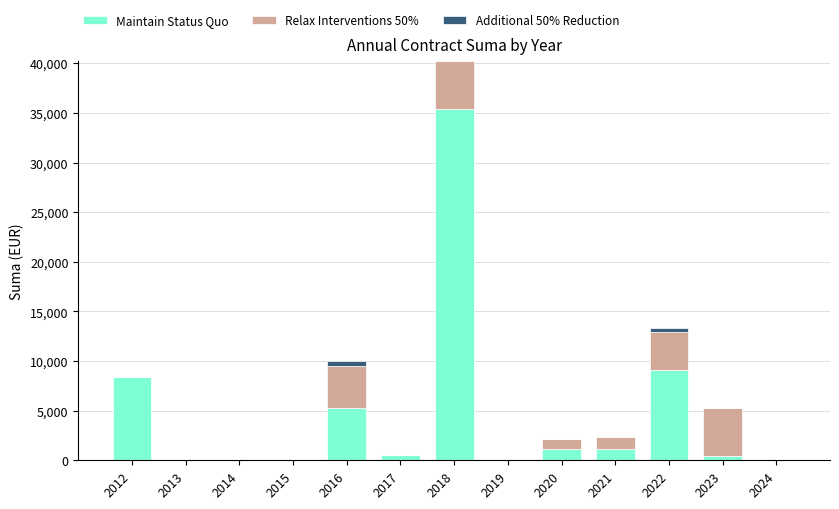

At which category is the sum across all series the highest?

2018